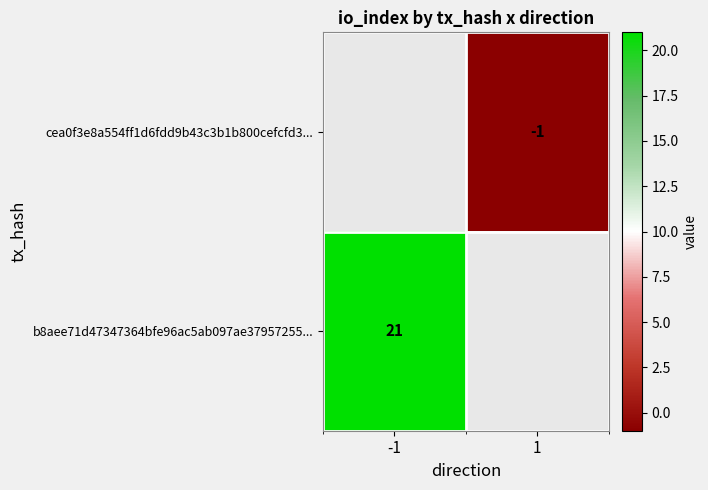

Is it true that cea0f3e8a554ff1d6fdd9b43c3b1b800cefcfd3... equals 0 at 1?

False